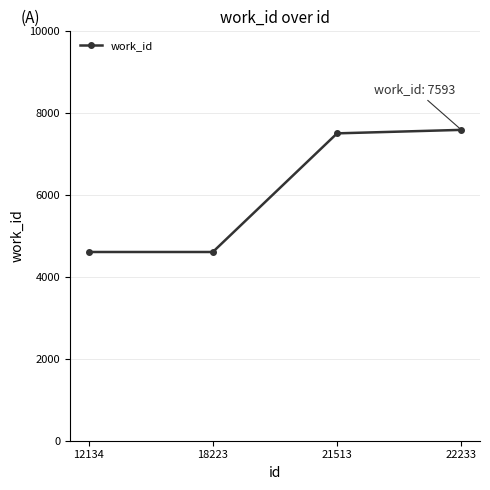

The chart shows a value of 7853 at 18223. True or false?

False